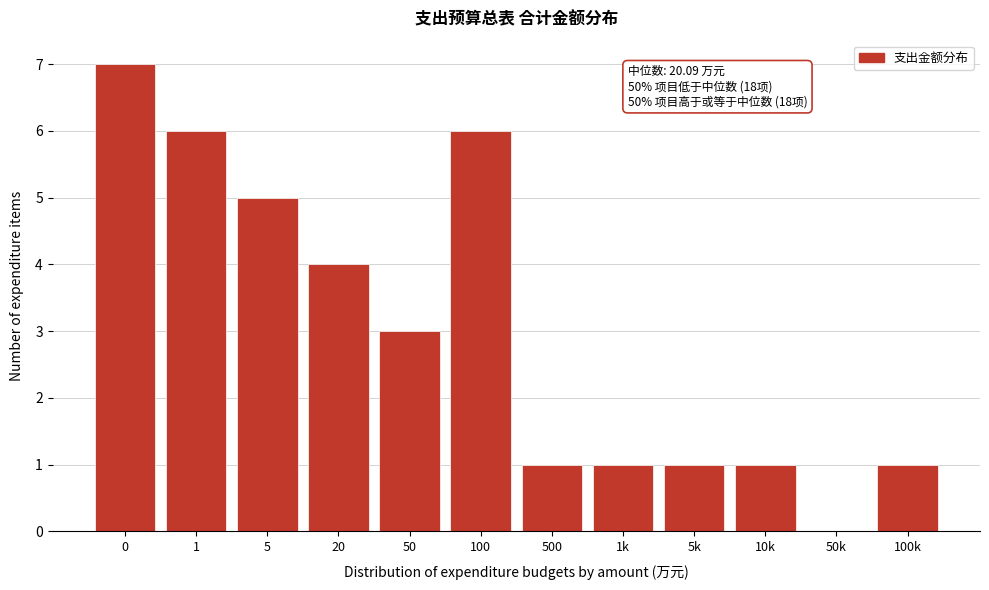

Reading left to right, list all the values displayed in this chart.

0=7	1=6	5=5	20=4	50=3	100=6	500=1	1k=1	5k=1	10k=1	50k=0	100k=1